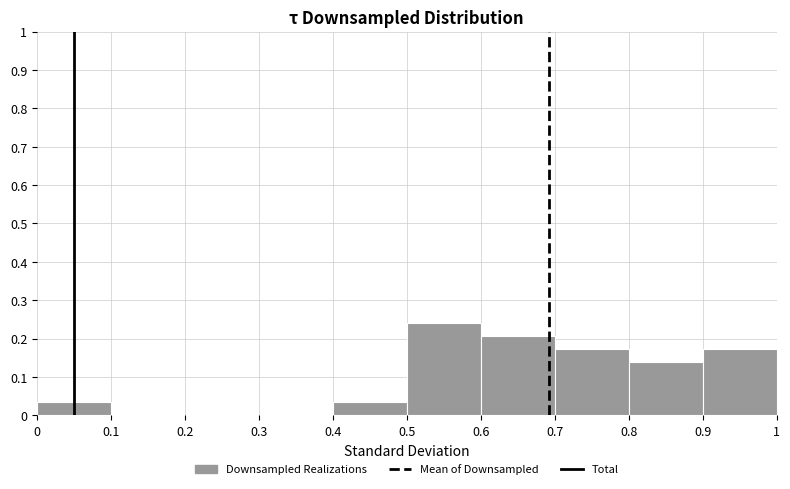

Reading left to right, transcribe this chart: for each bar, give the range it covers on the x-axis and its height. The values are not printed on the chart, so give them approximately, as read against the axis.

0 to 0.1: 0.03
0.1 to 0.2: 0
0.2 to 0.3: 0
0.3 to 0.4: 0
0.4 to 0.5: 0.03
0.5 to 0.6: 0.24
0.6 to 0.7: 0.21
0.7 to 0.8: 0.17
0.8 to 0.9: 0.14
0.9 to 1: 0.17